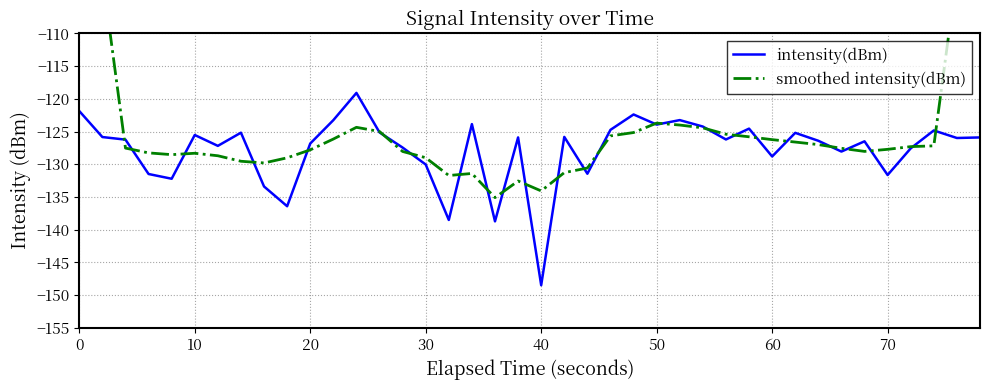

What is the lowest value of the intensity(dBm) series?

-148.5